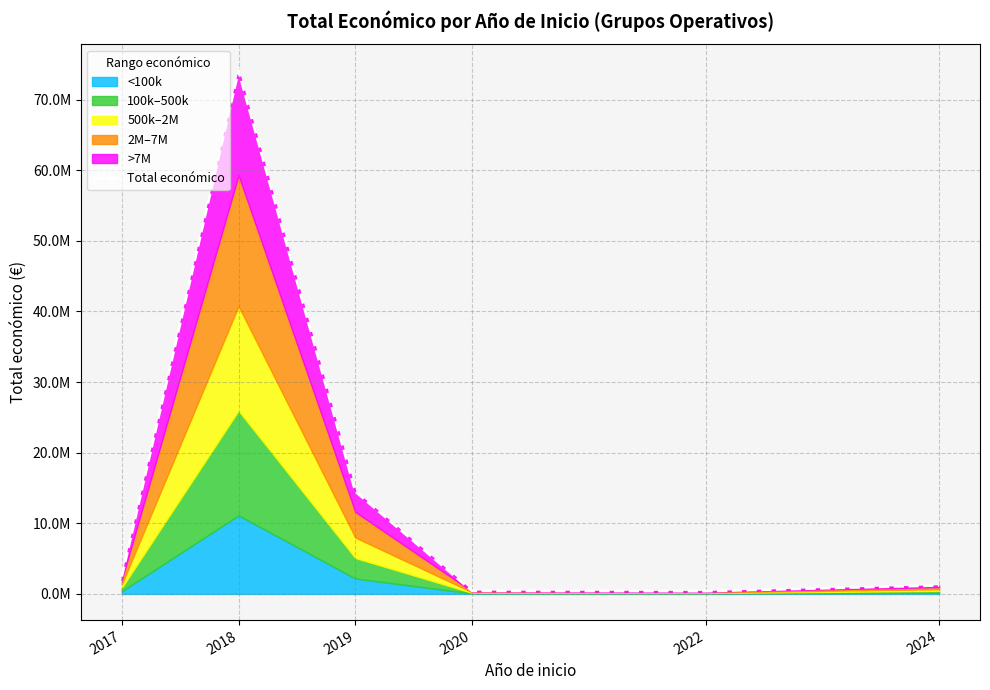

Approximately how many times larger is the value at 2017 compared to 2022?

6.2